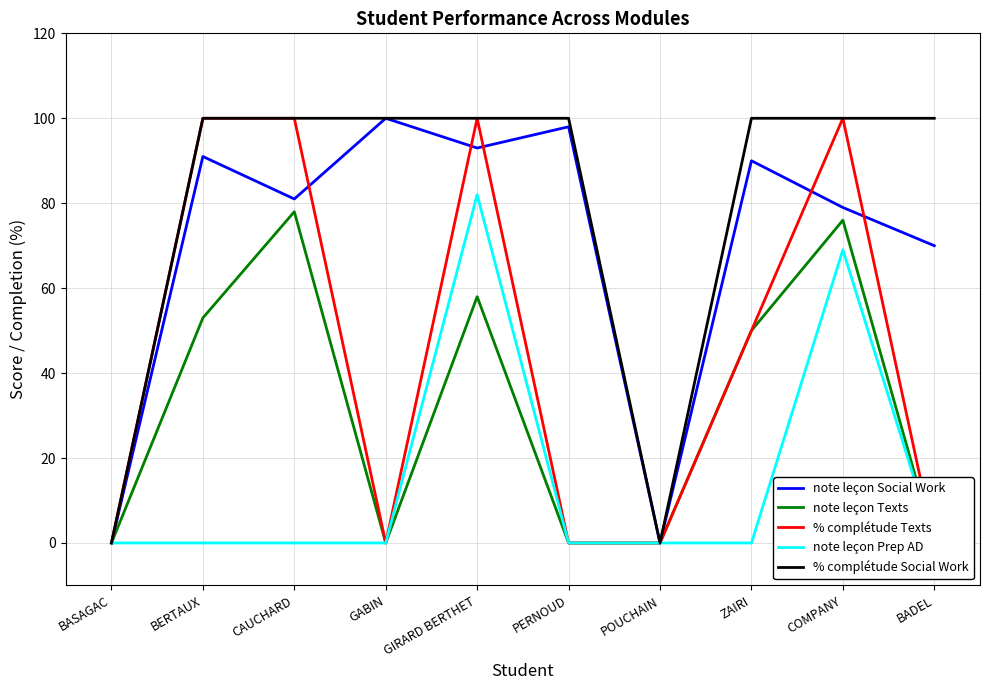

Which series has the largest range (max minus min)?

note leçon Social Work